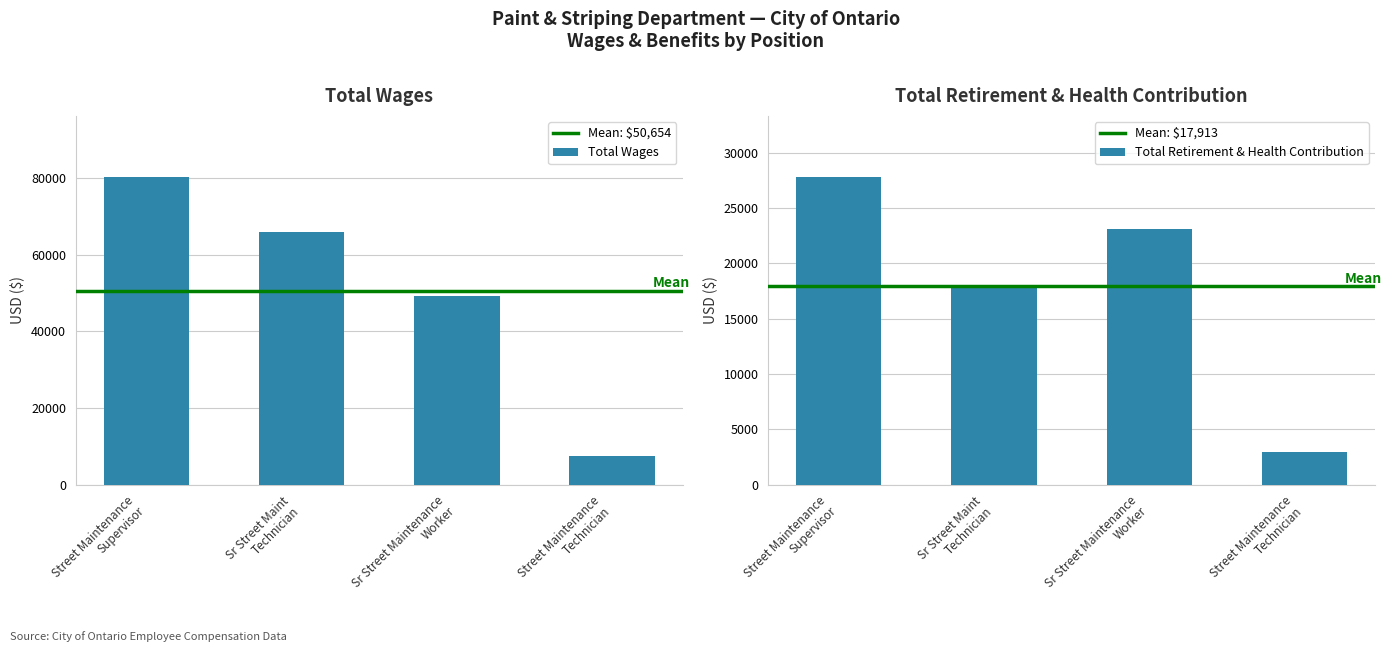

What is the smallest value displayed?

2907